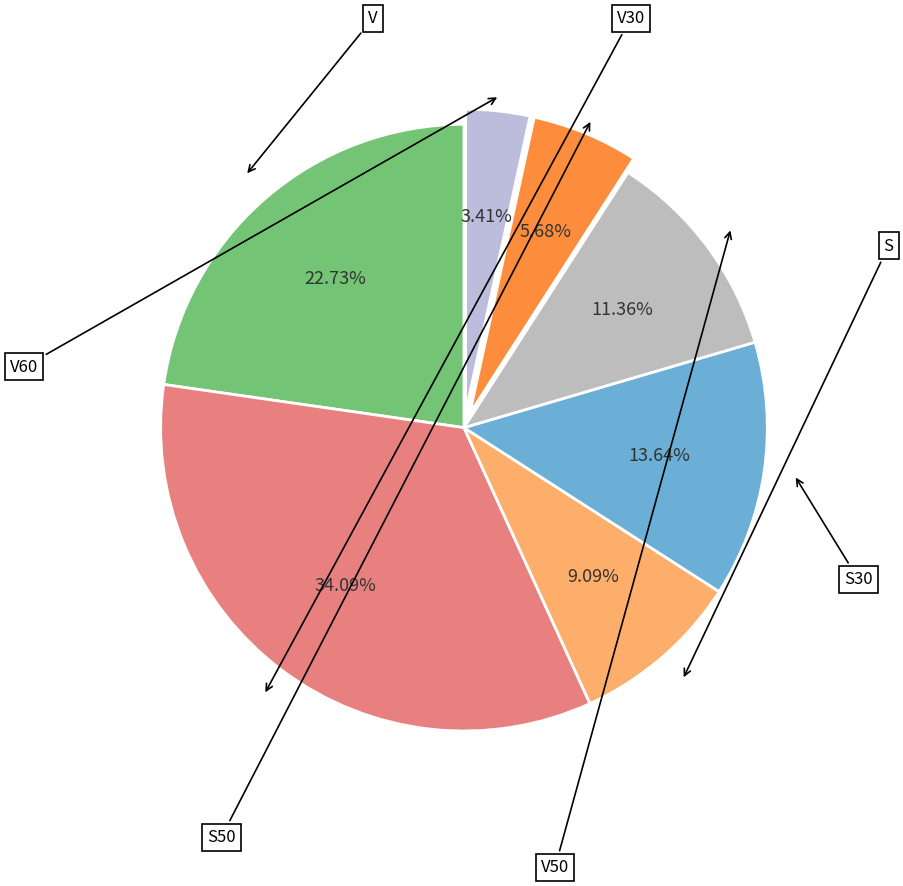

Do V and V50 together represent more than half of the pie?

No